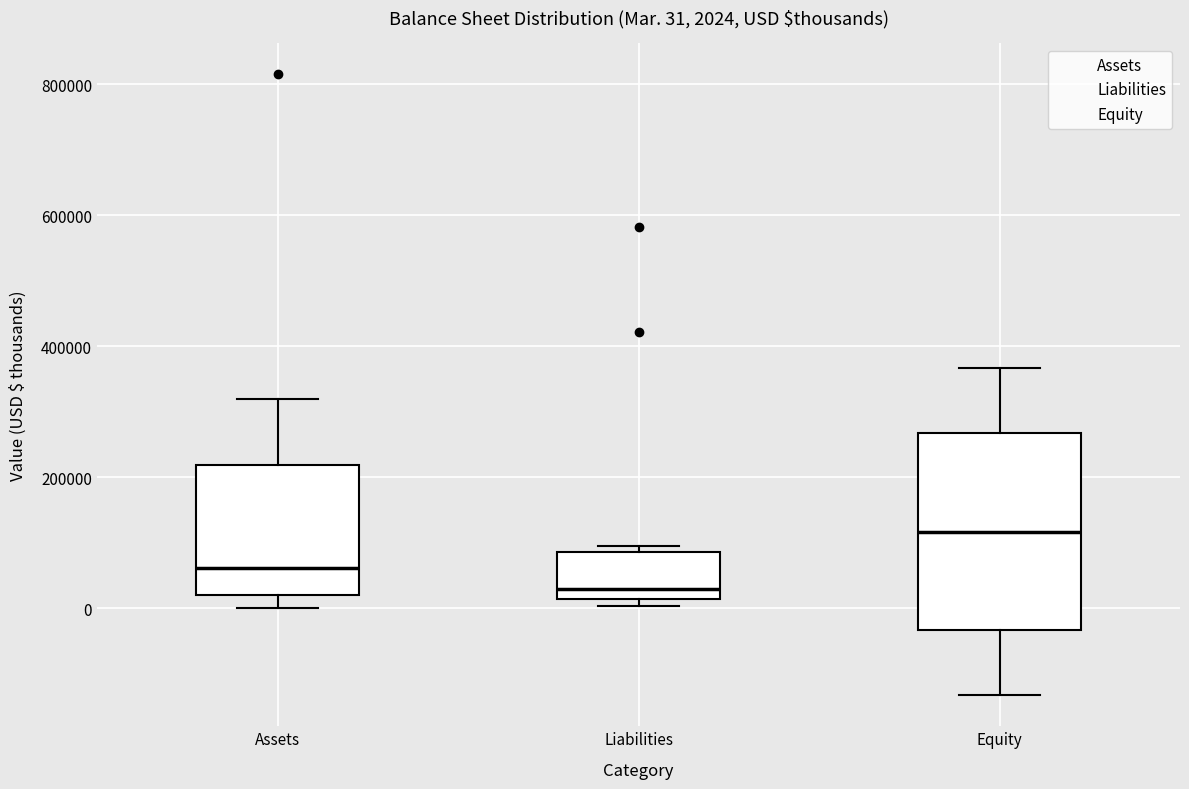

Comparing the boxes themselves (not the whiskers), which one is the tallest?

Equity